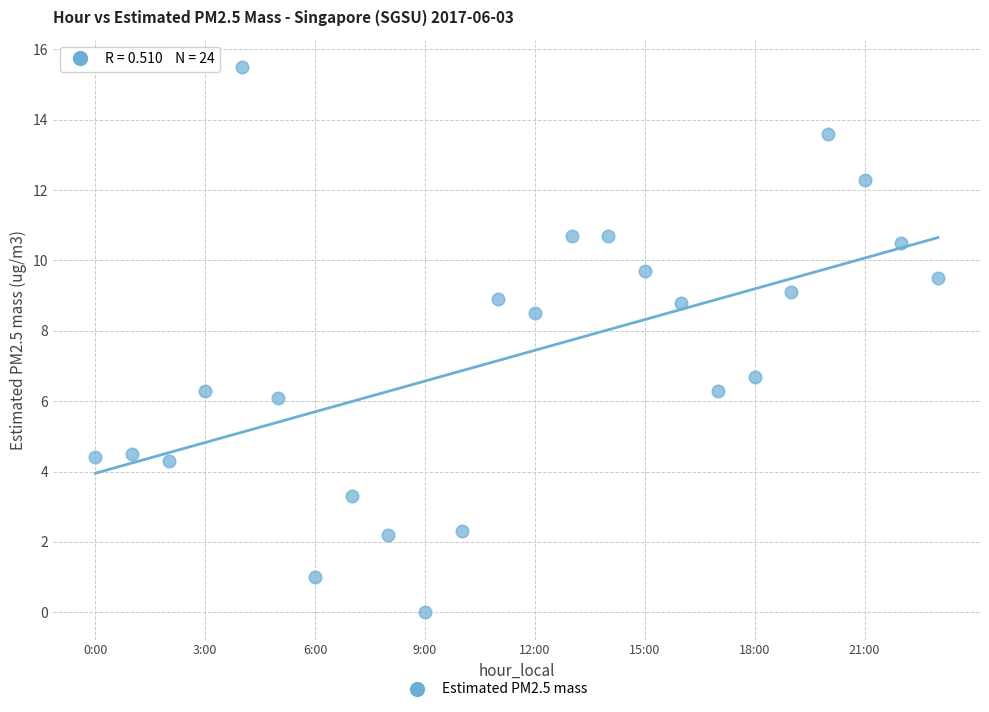

What is the range of Y values (max minus min)?

15.5